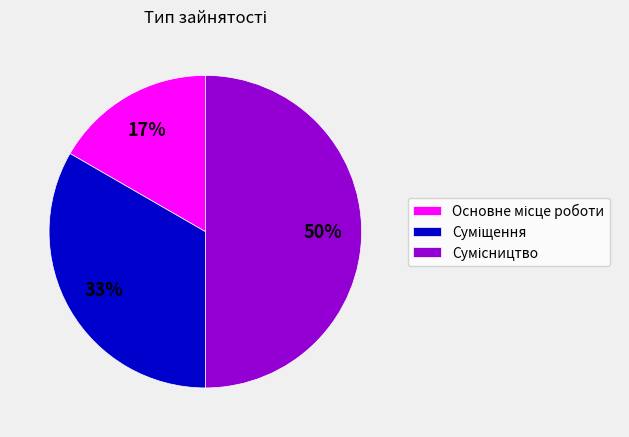

To the nearest percent, what is the average slice percentage?

33%